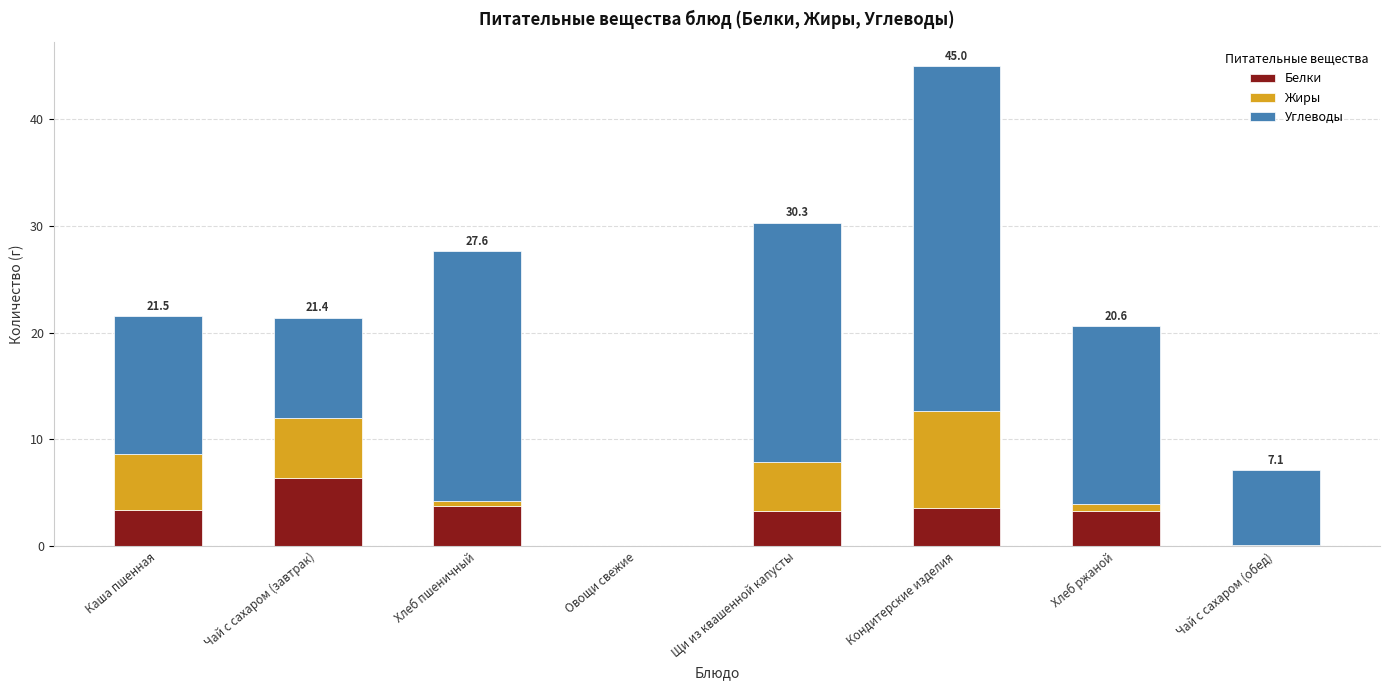

What is the approximate value of Белки at Кондитерские изделия?

3.6